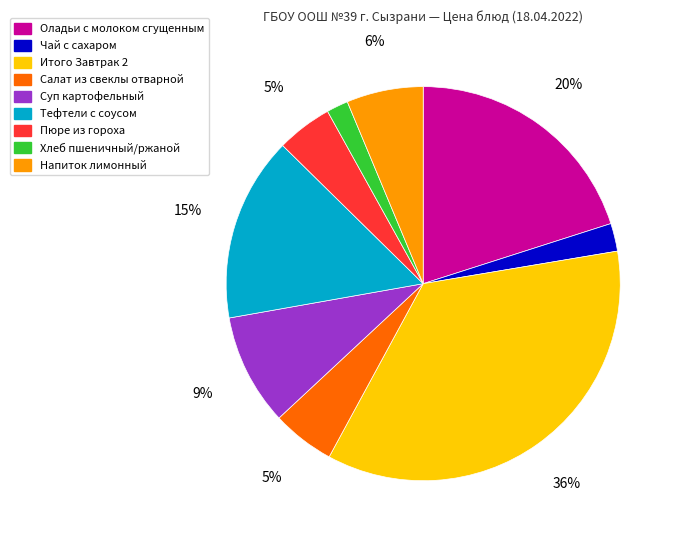

How many slices are in this pie chart?

9